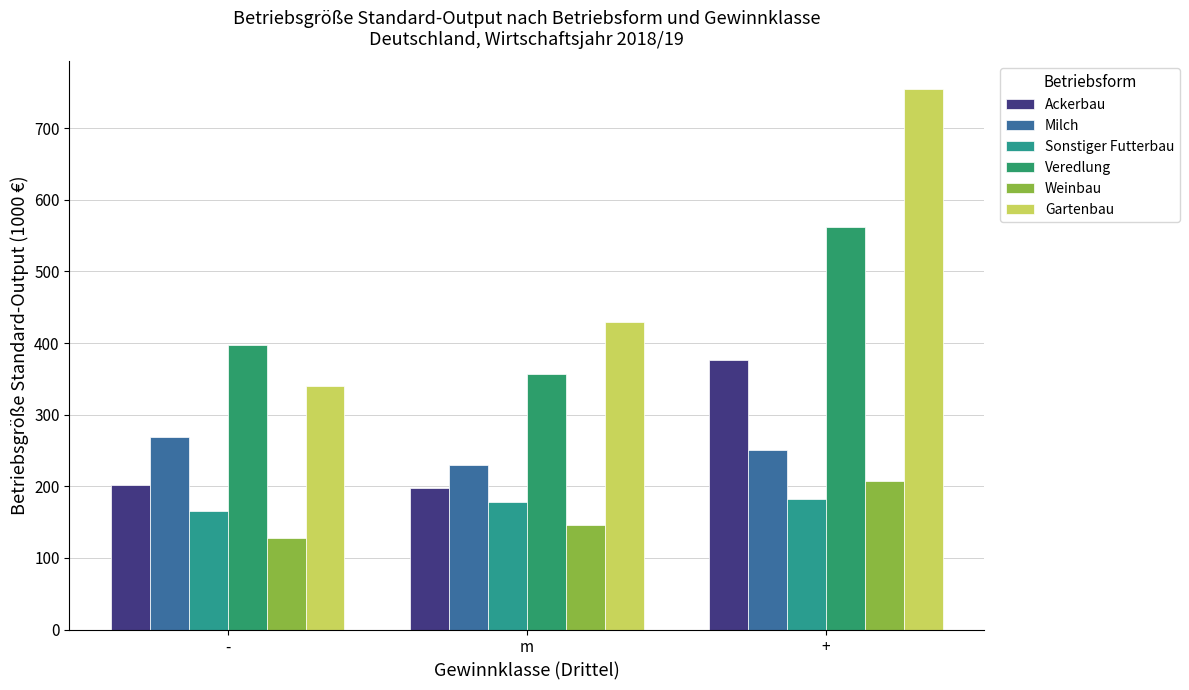

At which category is the sum across all series the highest?

+